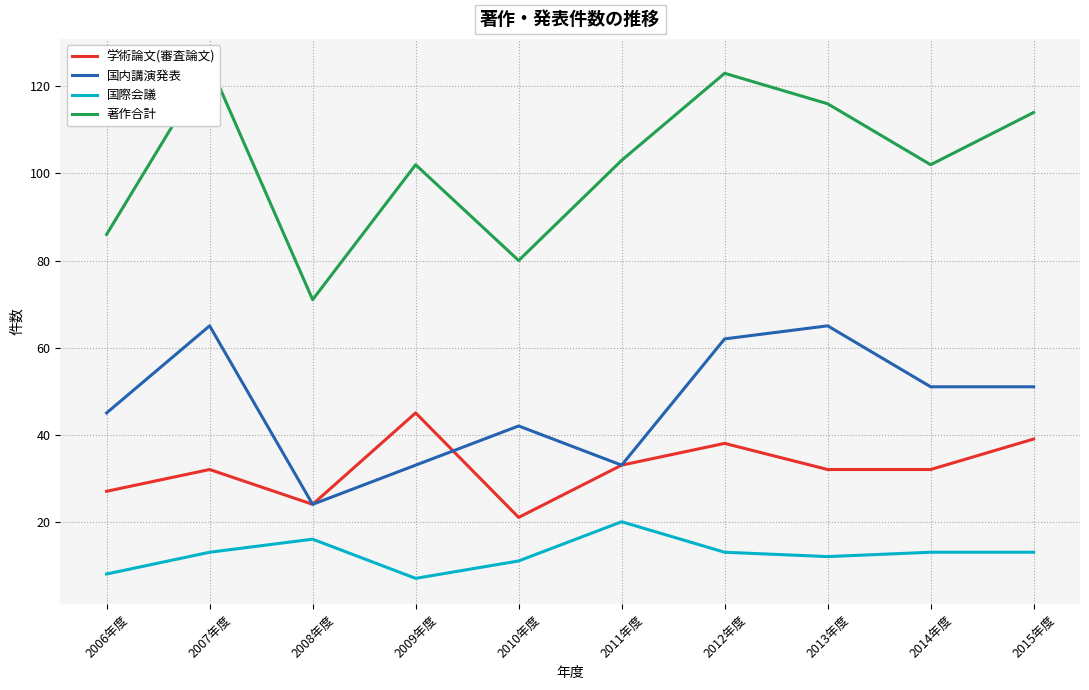

What is the average value of the 学術論文(審査論文) series?

32